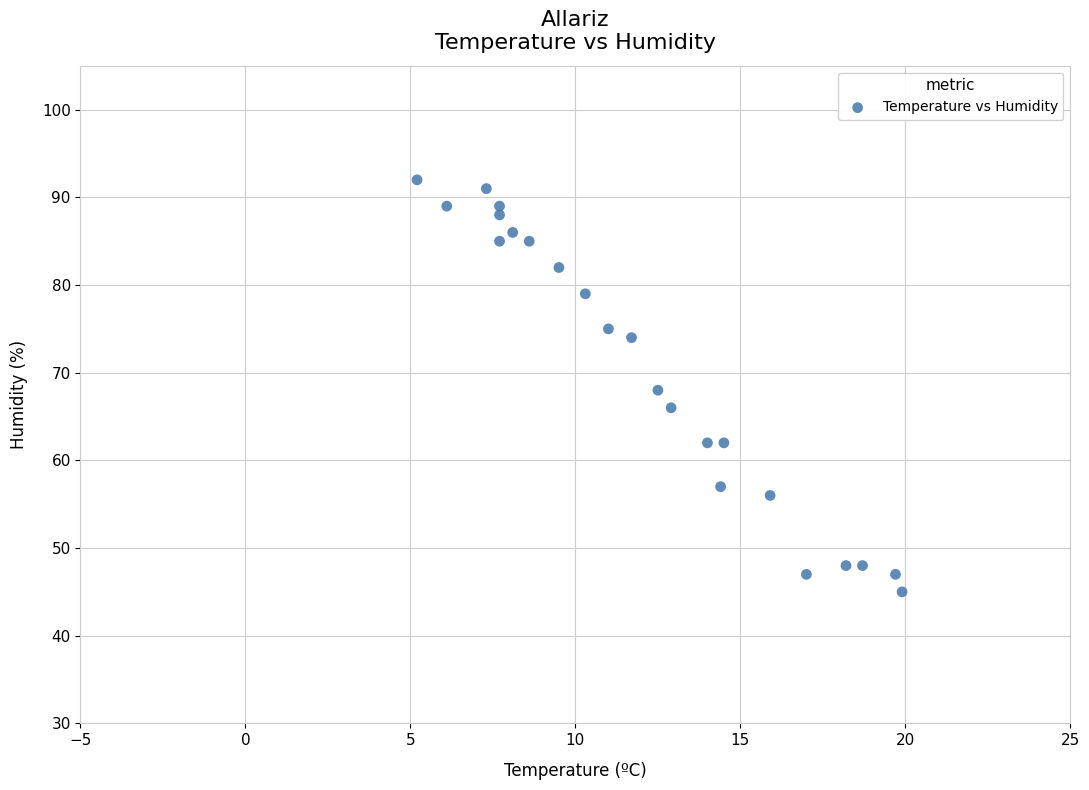

What is the range of Y values (max minus min)?

47